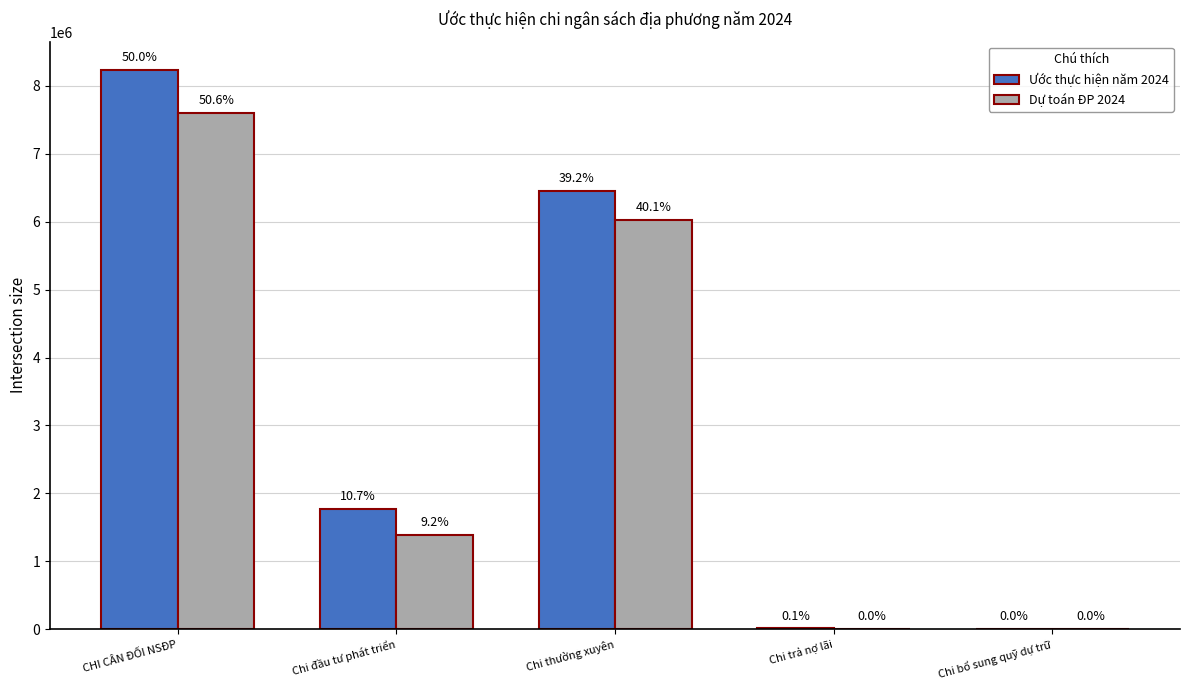

What are all the series names shown in the legend?

Ước thực hiện năm 2024, Dự toán ĐP 2024